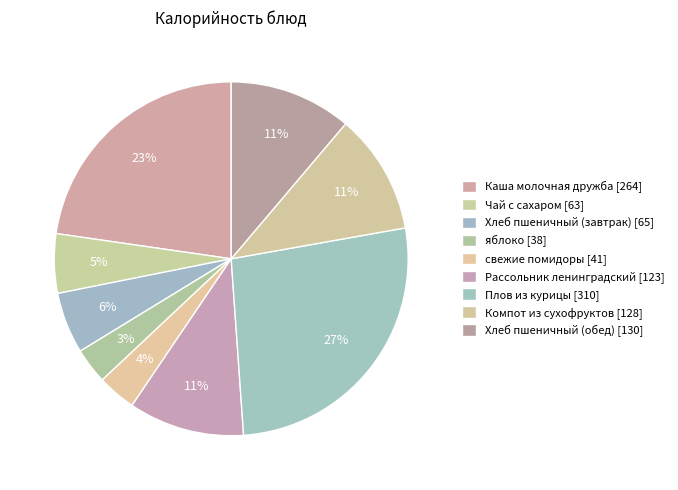

How many slices are in this pie chart?

9